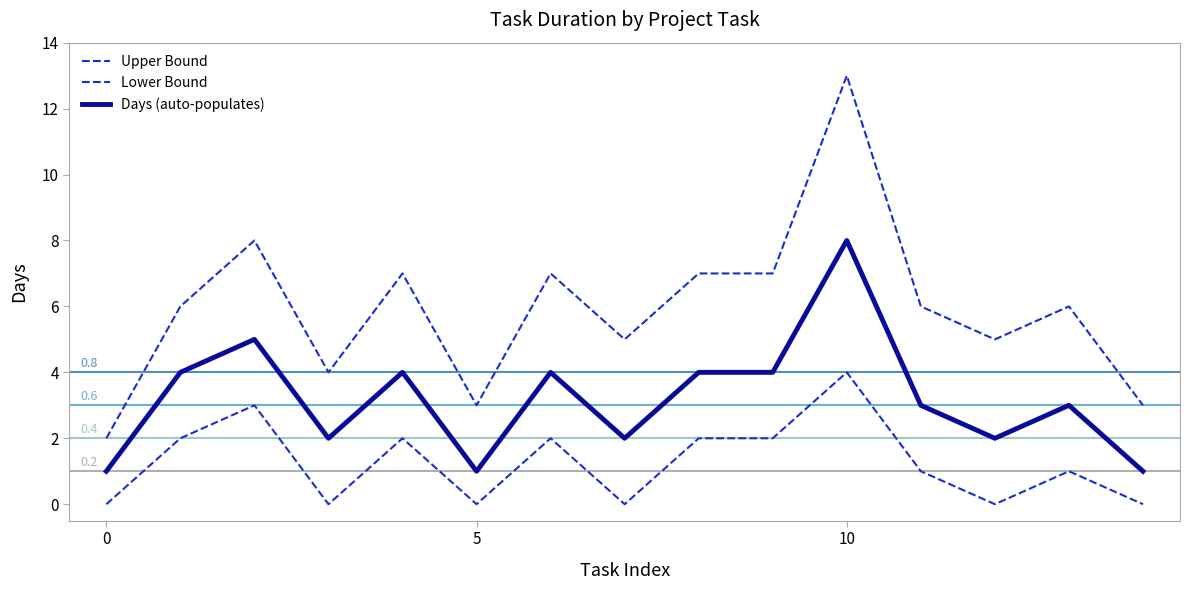

List the series in order of their peak value, highest first.

Upper Bound, Days (auto-populates), Lower Bound